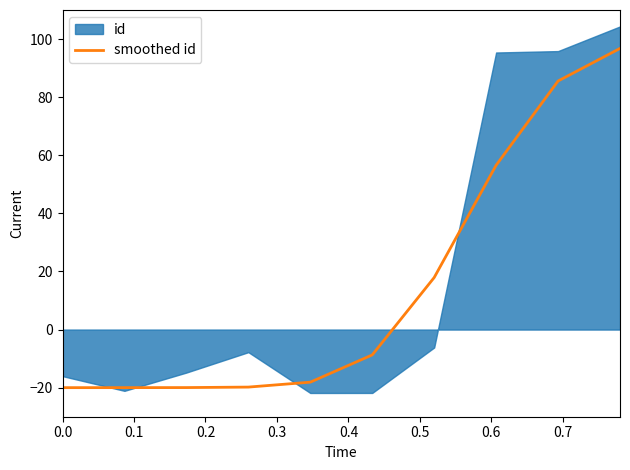

How many values are below -8?

6